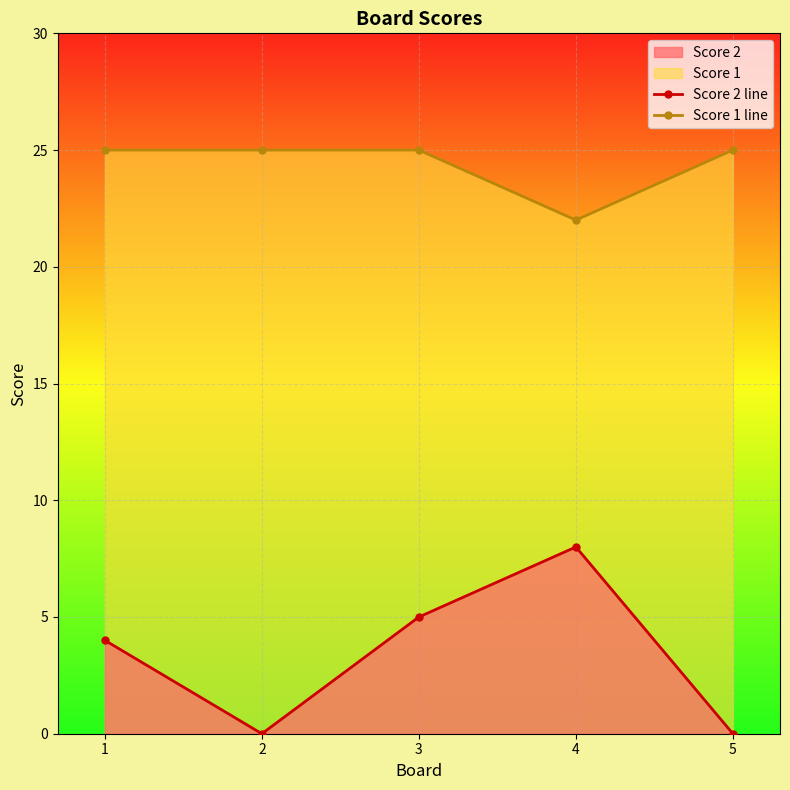

How many Score 2 line values are between 0 and 5?

4